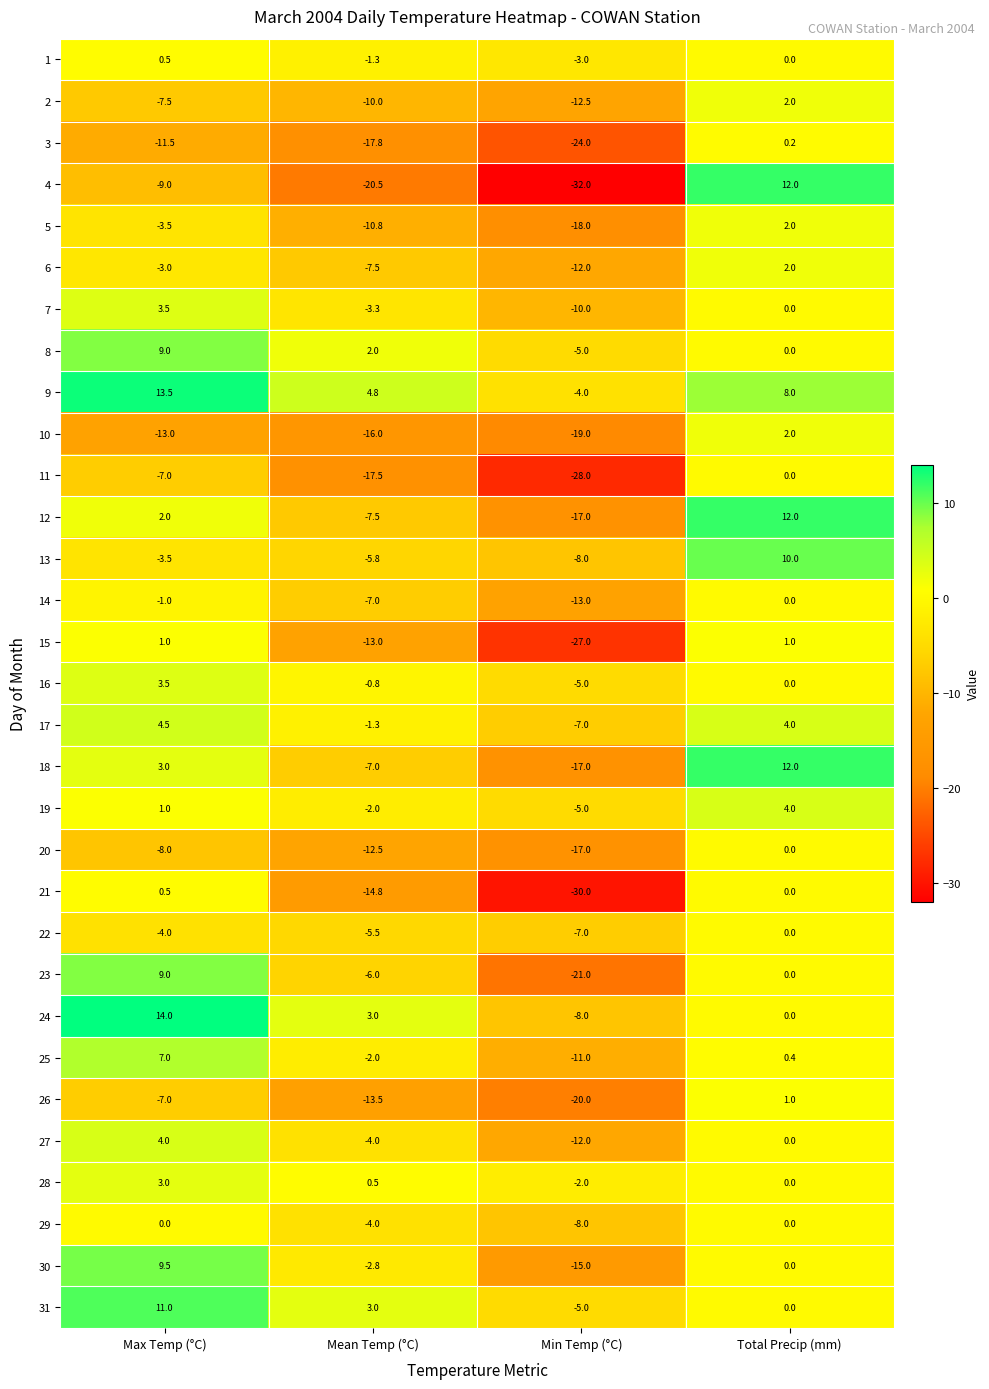

What is the difference between the highest and lowest values at Max Temp (°C)?

27.0